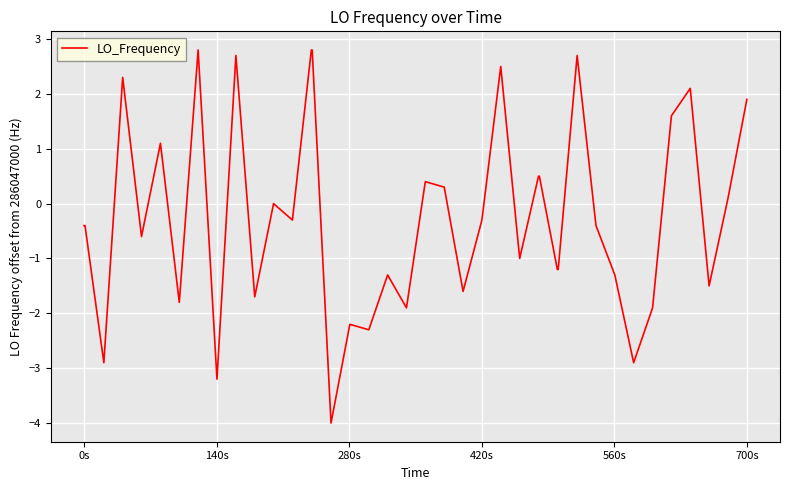

What is the smallest value displayed?

-4.0